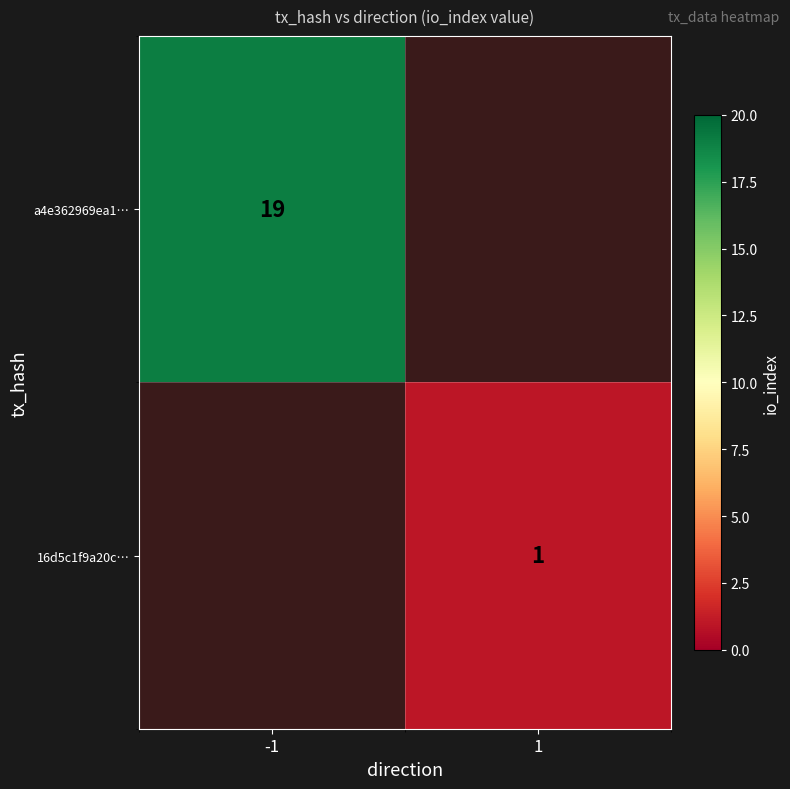

Is it true that a4e362969ea1… equals 26 at -1?

False